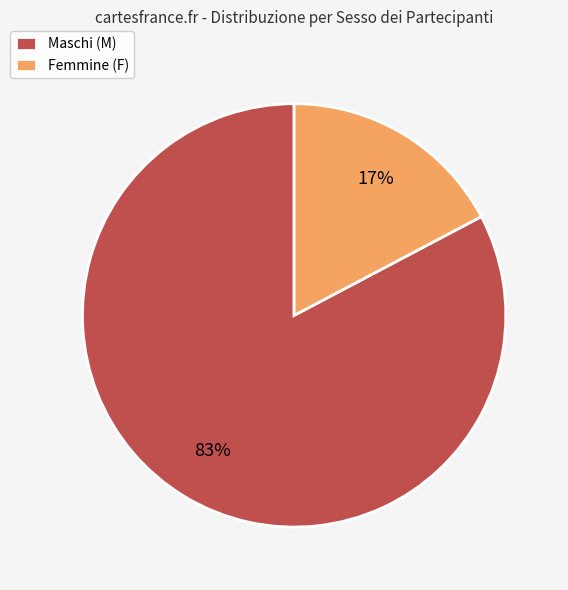

To the nearest percent, what is the average slice percentage?

50%